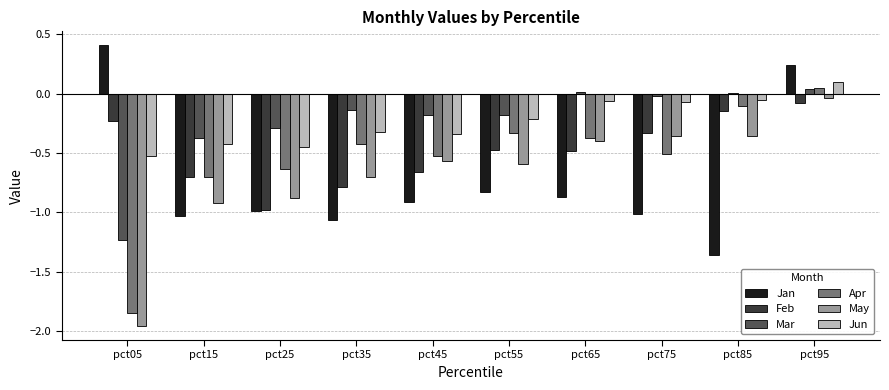

Where does the Jun series first go above 0?

pct95